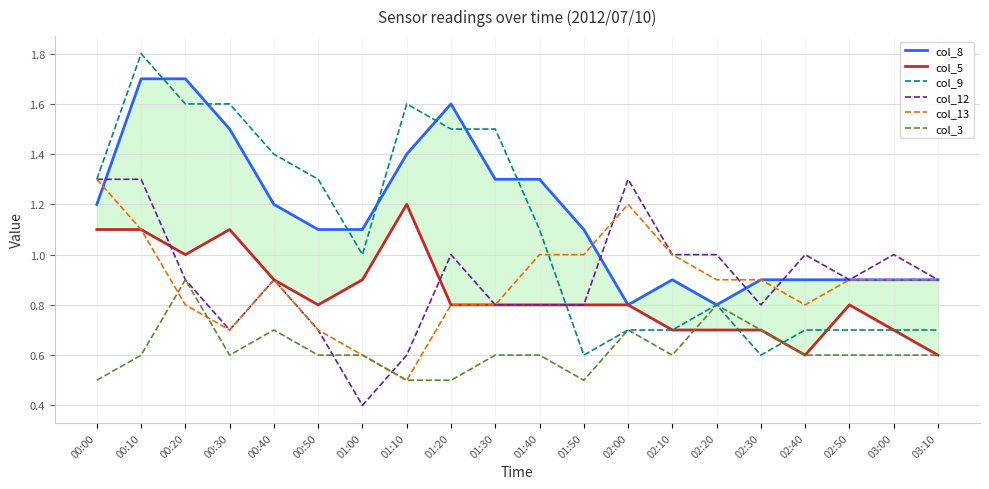

How many distinct data groups are displayed?

6